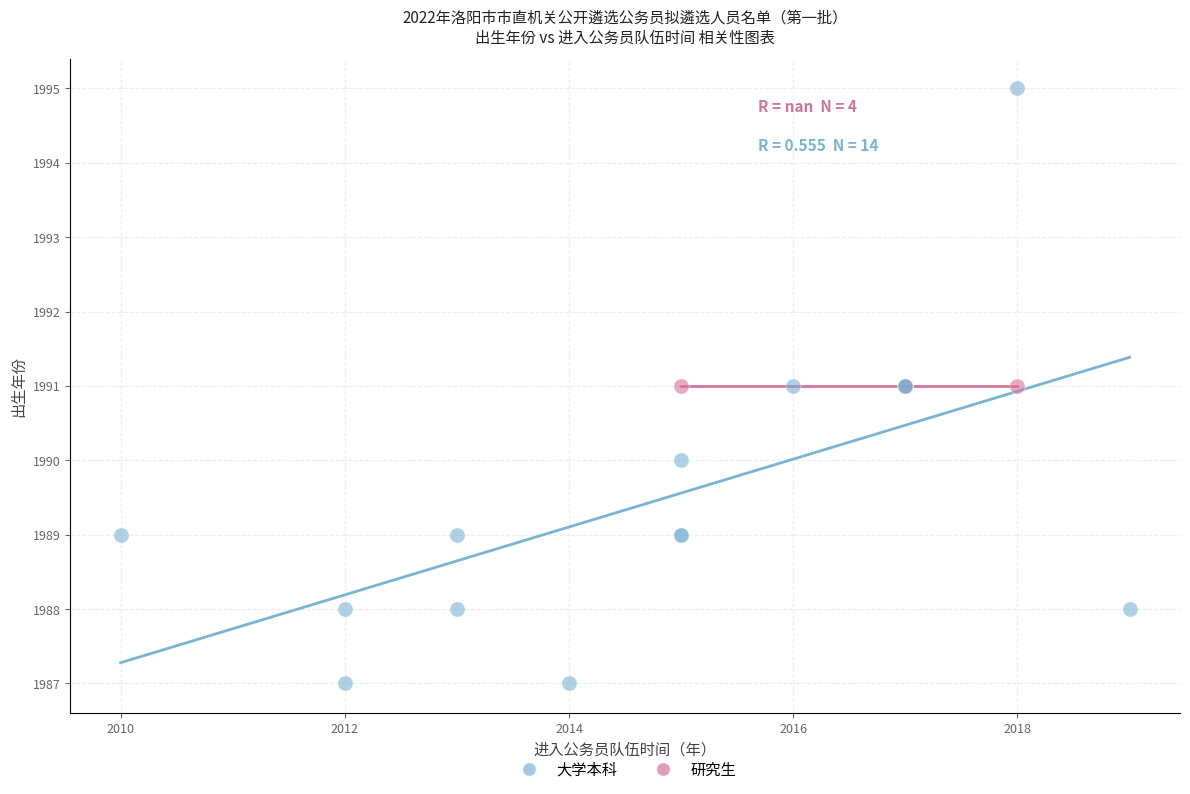

Which series reaches the maximum Y coordinate?

大学本科